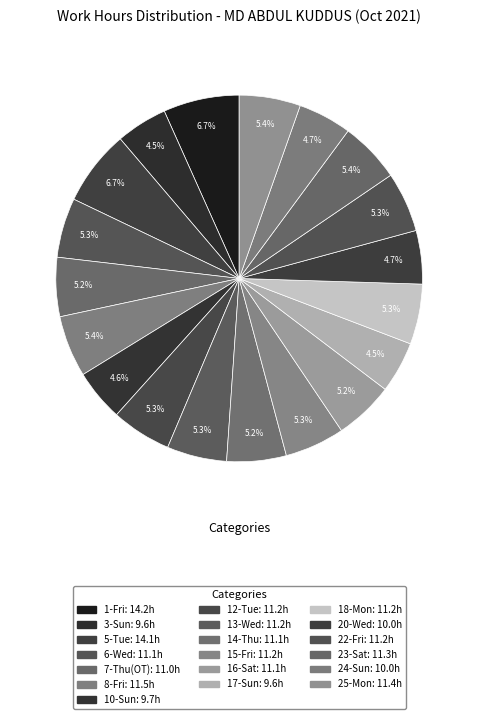

Is 1-Fri the majority of the pie?

No